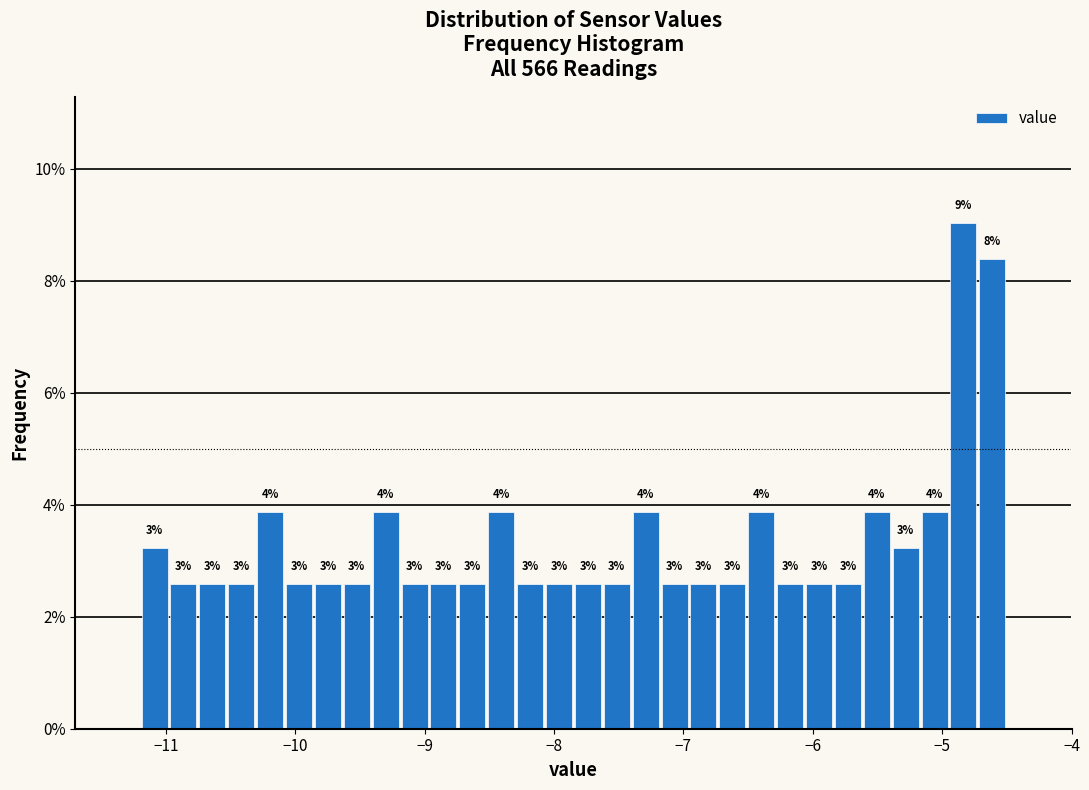

Read against the x-axis, roughly where is the centre of the tallest bar?

-4.8